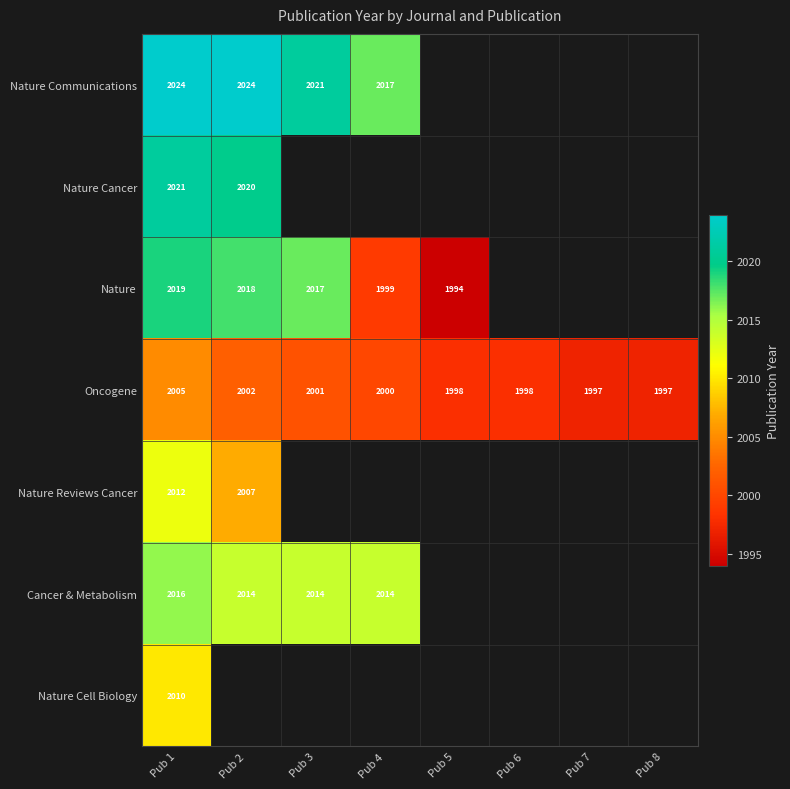

Which series has the widest spread of values?

Nature